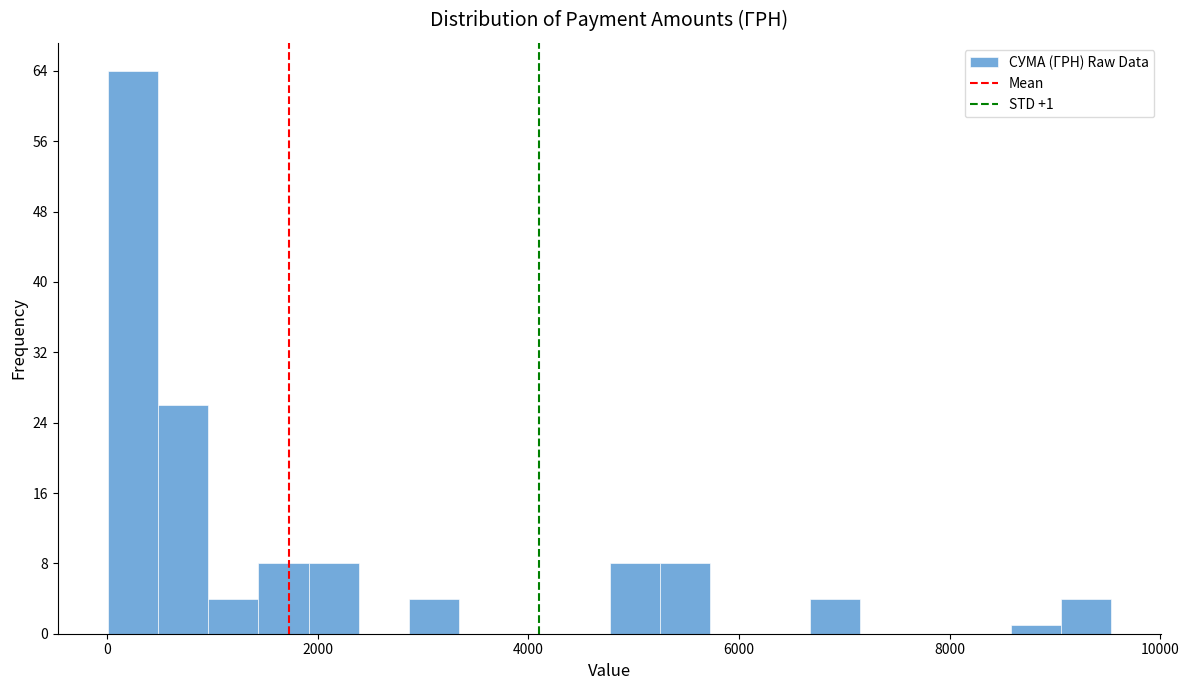

Around what value on the x-axis is the tallest bar? Give the approximate position of its centre, as read against the axis.

200